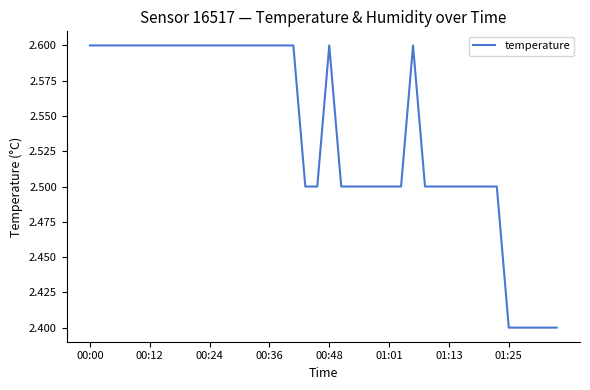

What is the greatest value displayed?

2.6